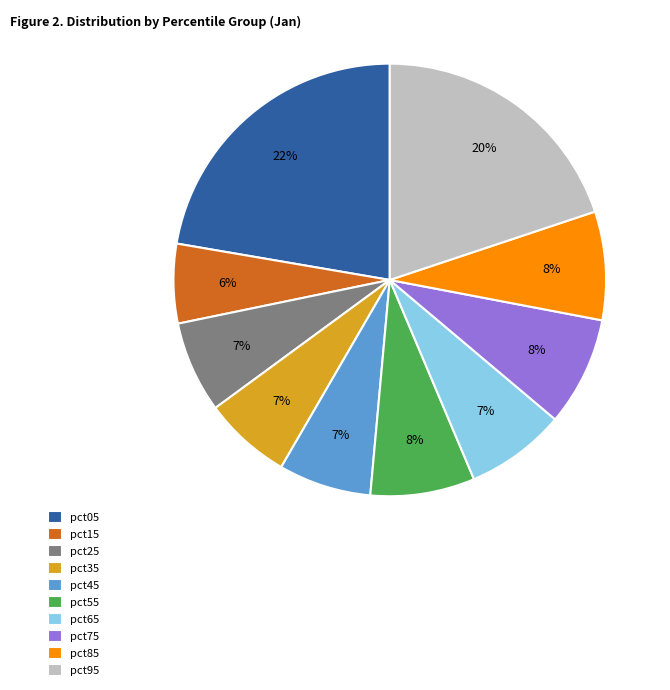

Which slice is the largest?

pct05